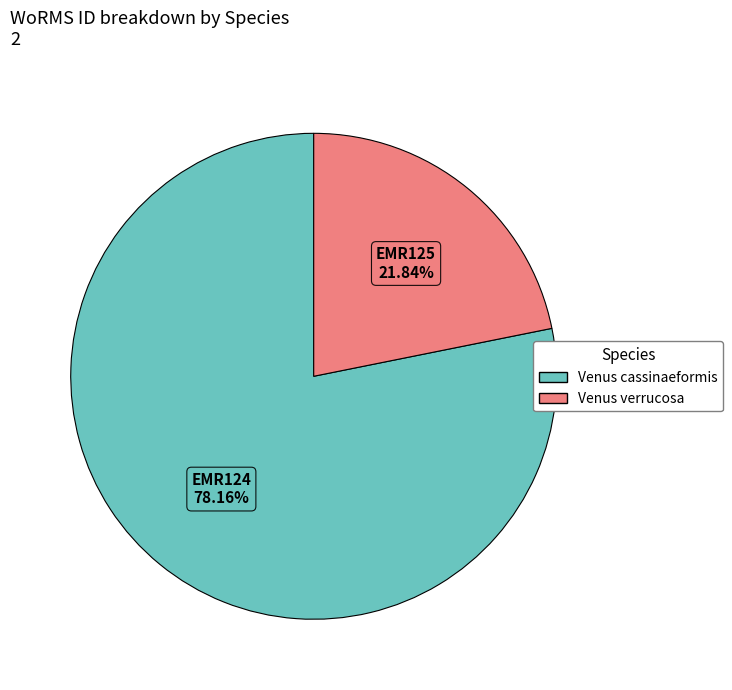

Which has a higher value, Venus cassinaeformis or Venus verrucosa?

Venus cassinaeformis